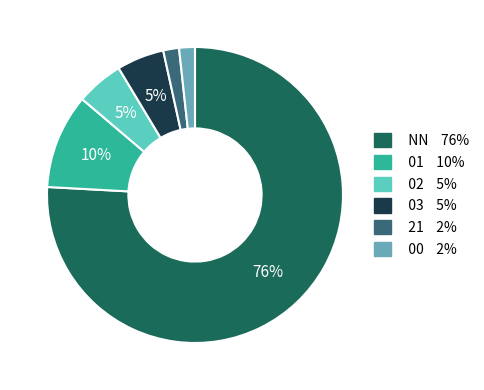

Count the number of slices in the pie.

6